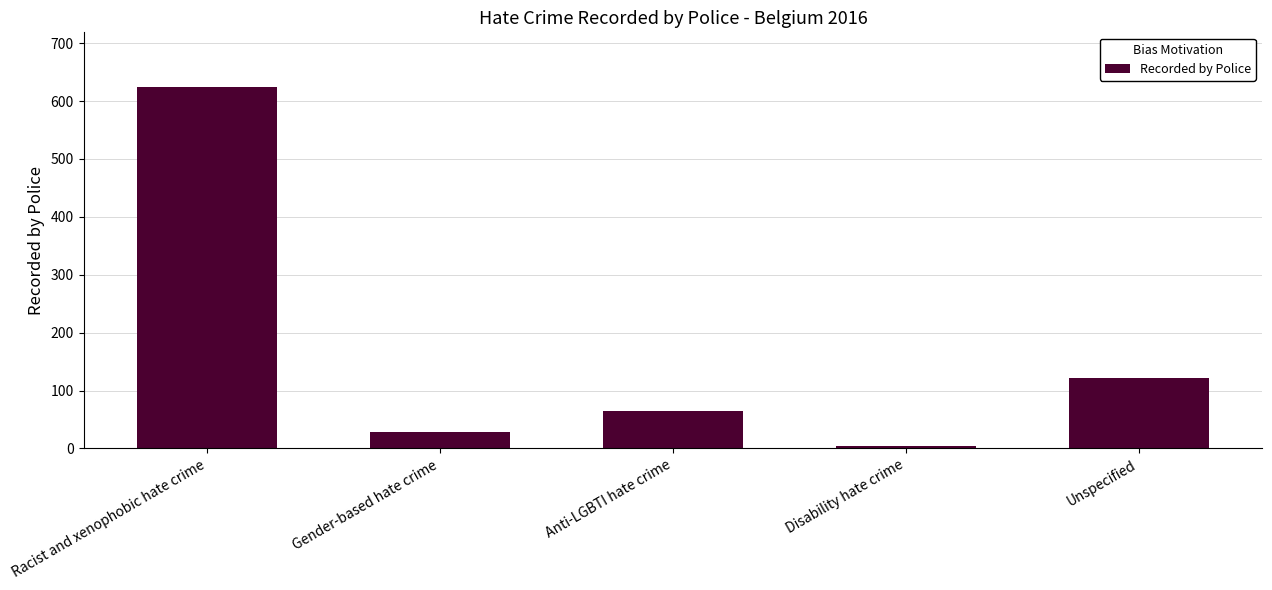

What is the value of the 5th bar from the left?

122